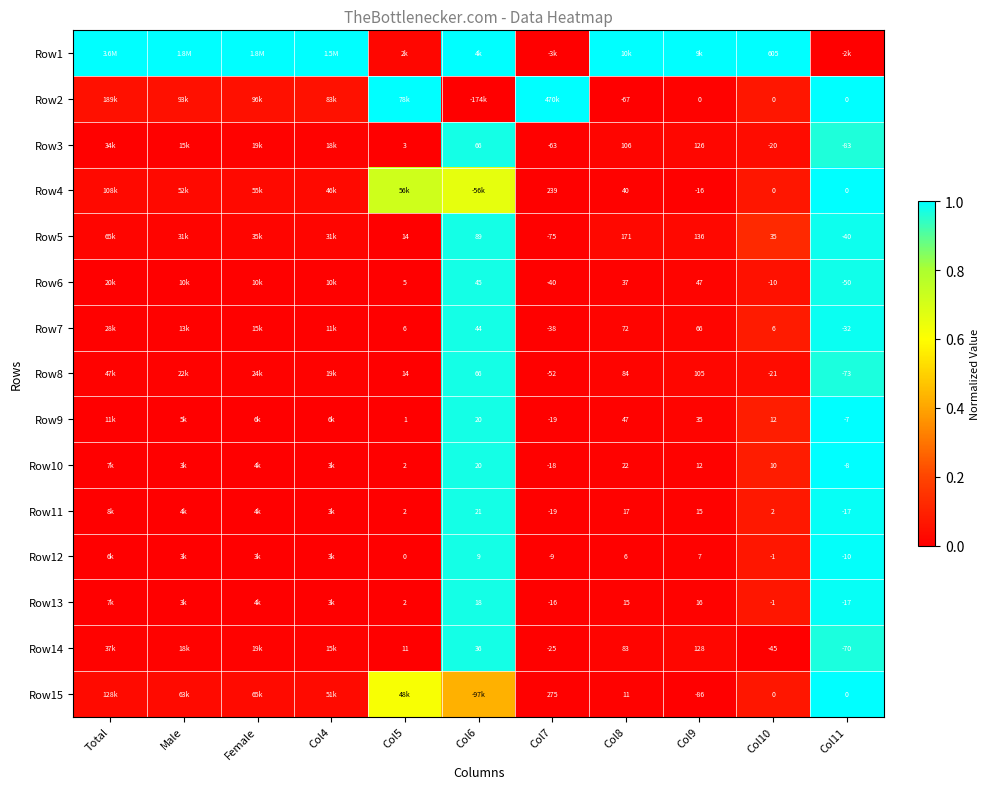

Is it true that Row3 equals 0.0 at Col8?

False